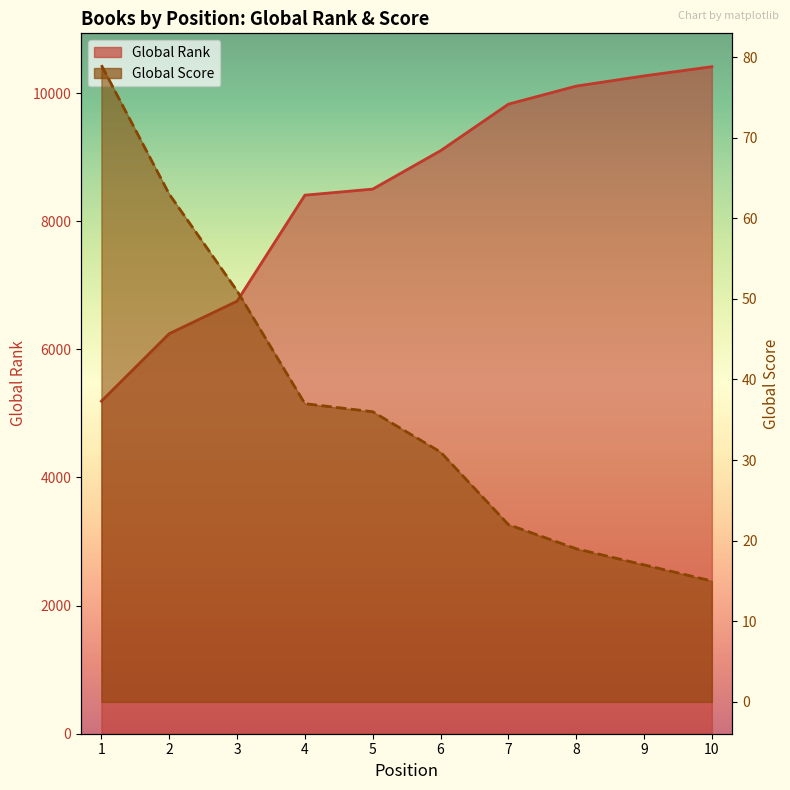

Where does the Global Rank series first go above 9101?

7